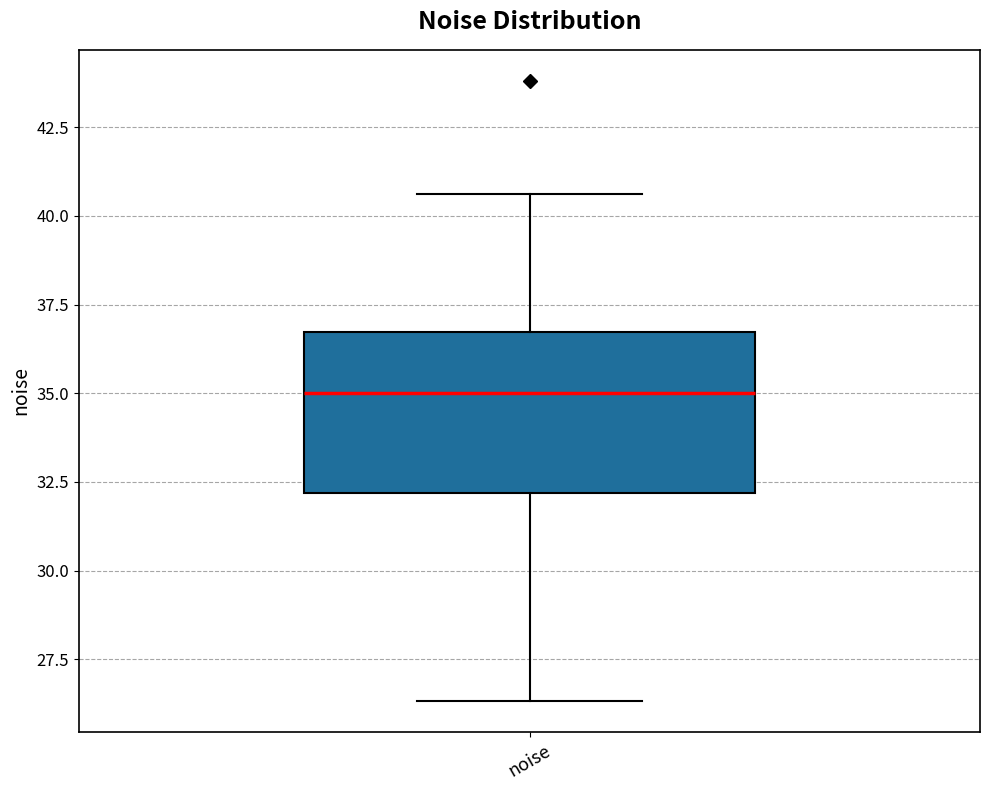

Transcribe this box plot: give where the median line is, the range the box spans, and where the two whiskers end, as read against the y-axis. The values are not printed on the chart, so give them approximately, as read against the axis.

median 35.0, box 32.0 to 36.5, whiskers 26.5 to 40.5